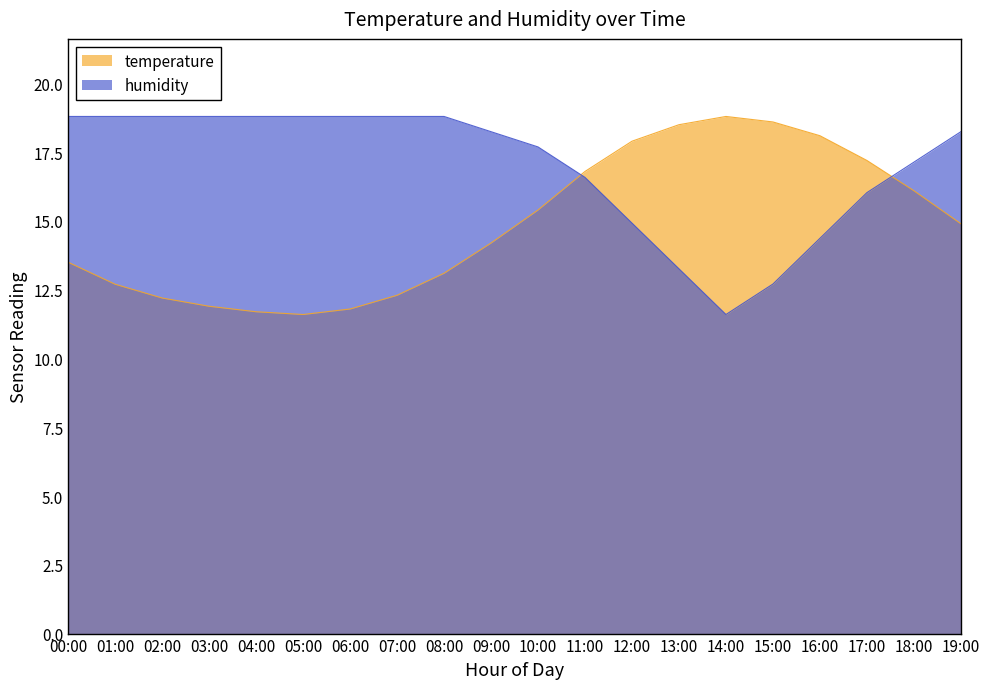

What is the sum of the humidity values at 01:00 and 09:00?

37.0